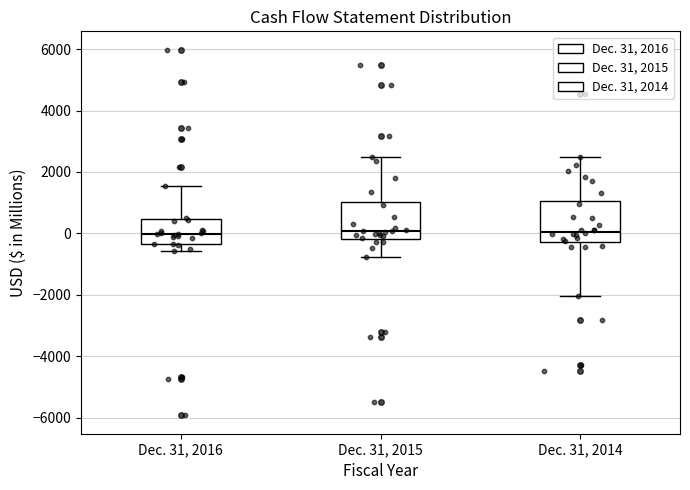

Reading left to right, transcribe this box plot: for each box, give where its median line is, the range the box spans, and where its two whiskers end, as read against the y-axis. The values are not printed on the chart, so give them approximately, as read against the axis.

Dec. 31, 2016: median 0, box -400 to 400, whiskers -600 to 1600
Dec. 31, 2015: median 0, box -200 to 1000, whiskers -800 to 2400
Dec. 31, 2014: median 0, box -200 to 1000, whiskers -2000 to 2400